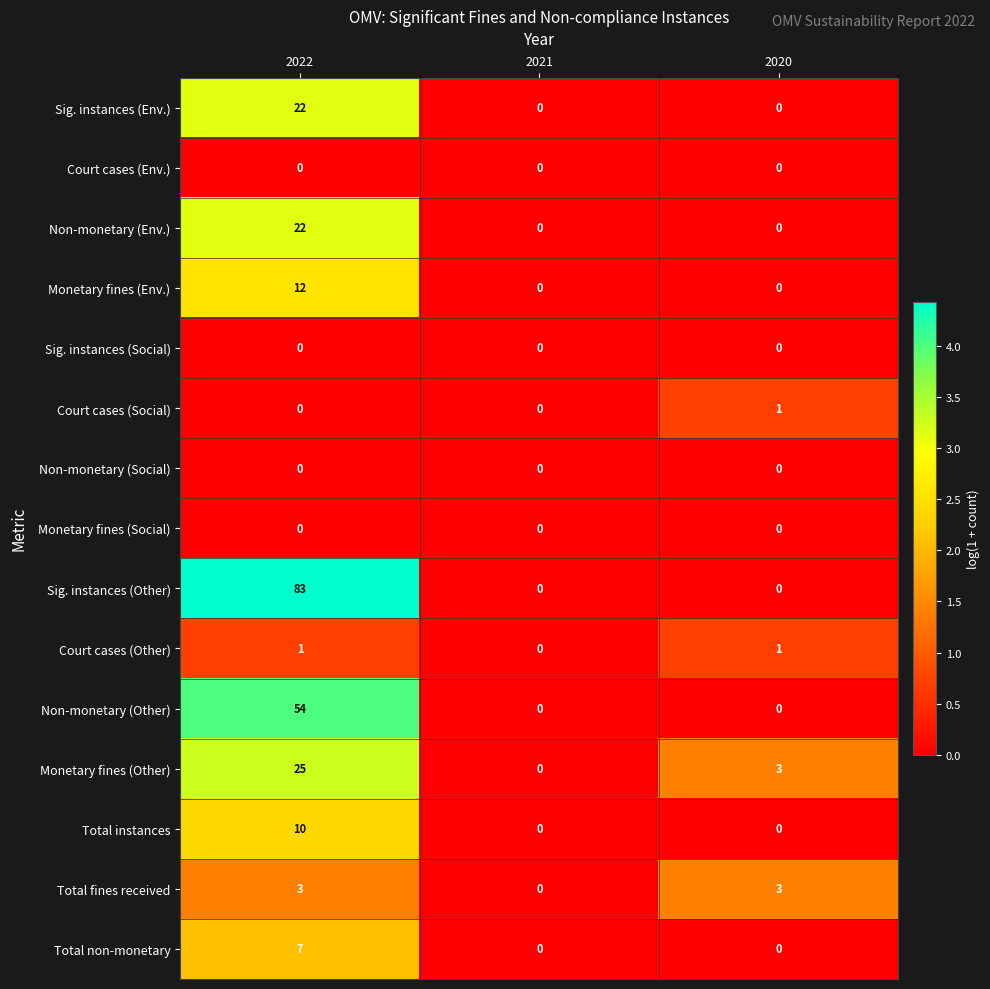

What is the difference between the highest and lowest values at 2020?

3